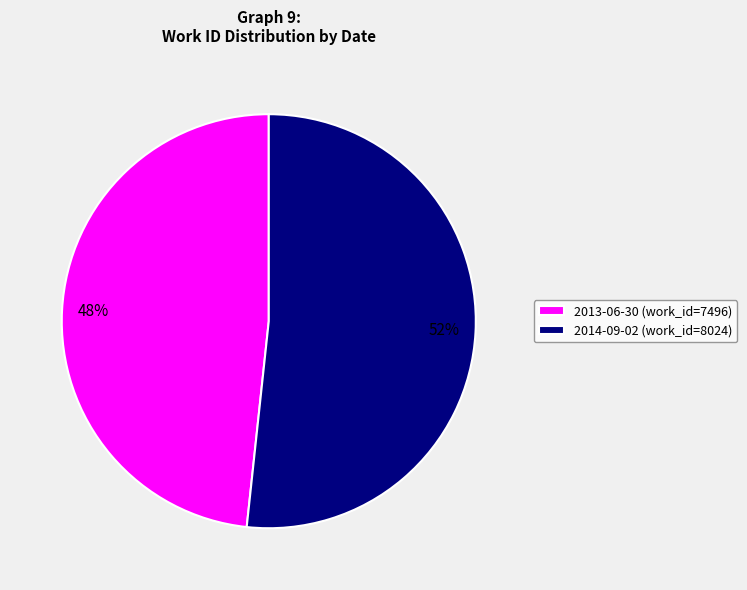

Do 2013-06-30 (work_id=7496) and 2014-09-02 (work_id=8024) together represent more than half of the pie?

Yes